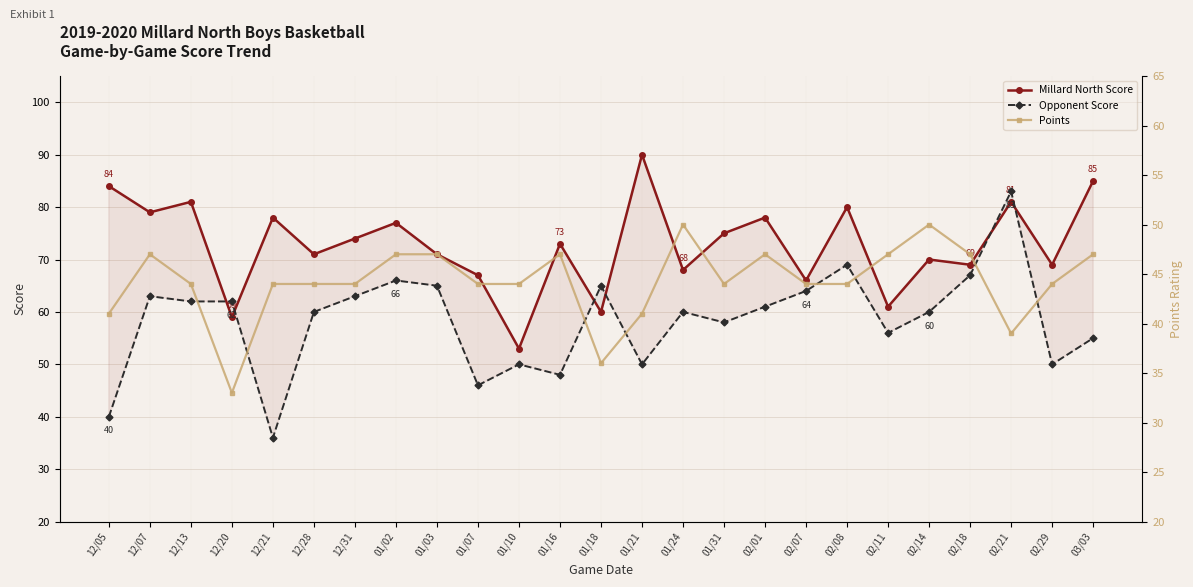

What is the label of the 16th point from the right?

01/07